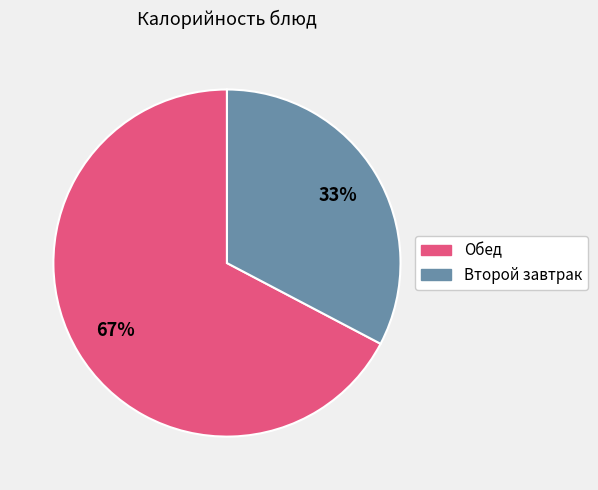

Is there a majority slice in this chart?

Yes